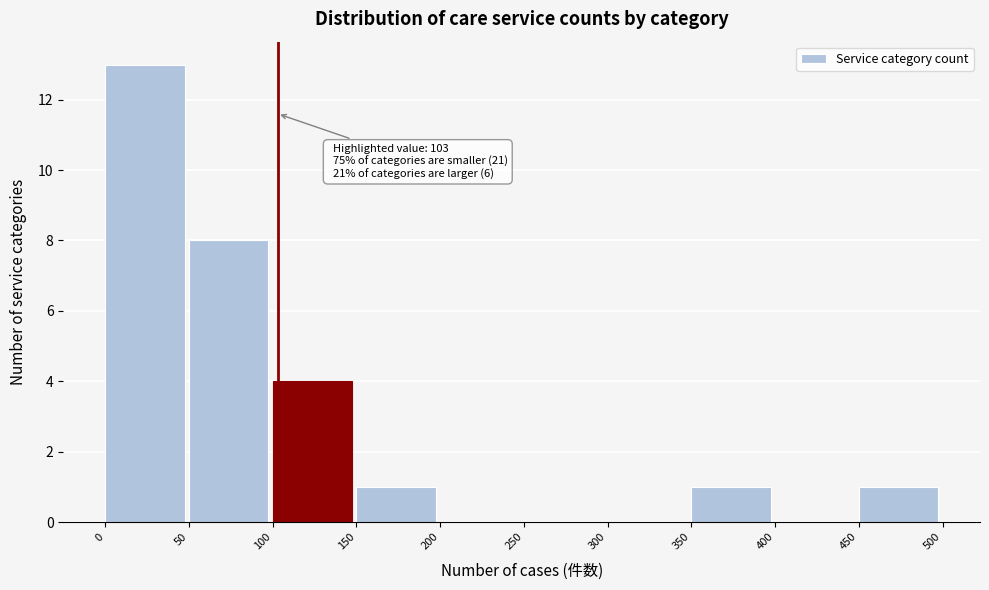

Over which range of the x-axis is the bar tallest?

0 to 50